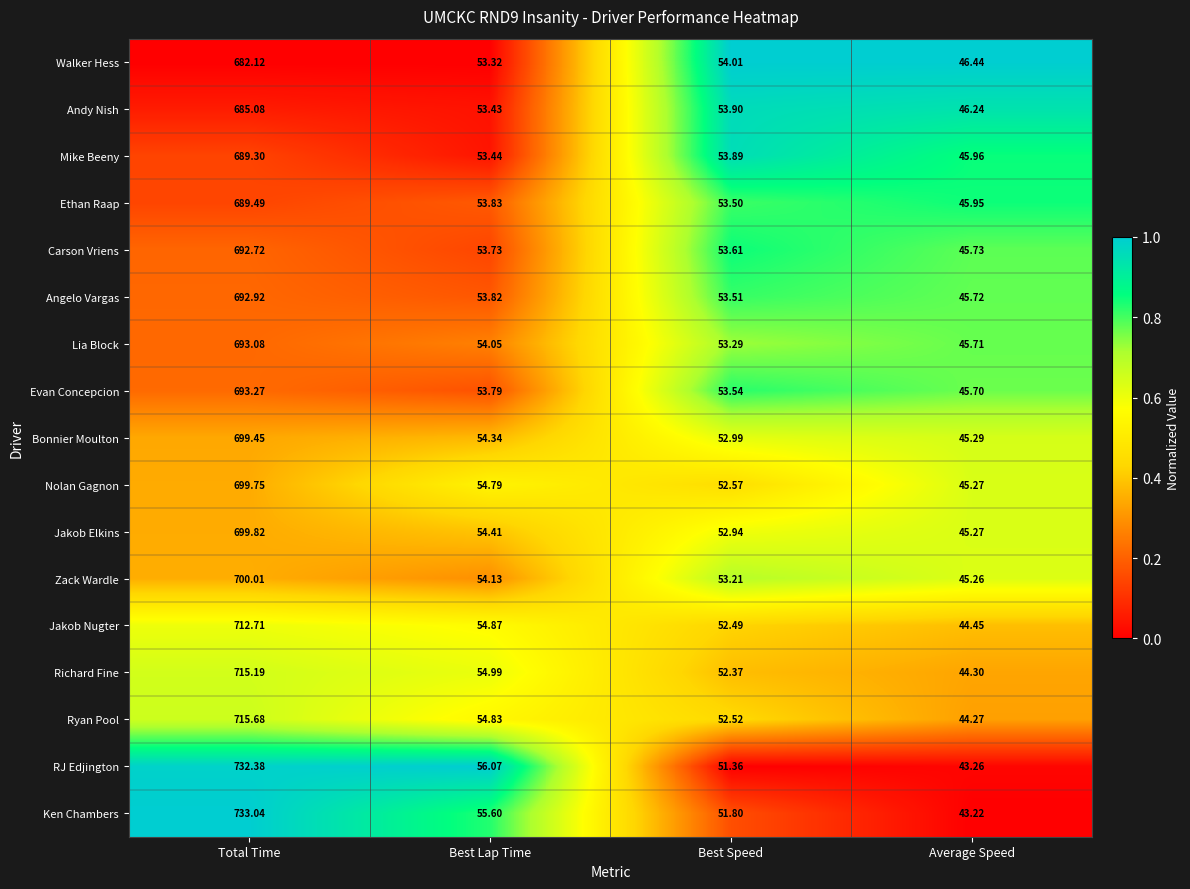

Which category has the highest value in the Jakob Elkins series?

Total Time